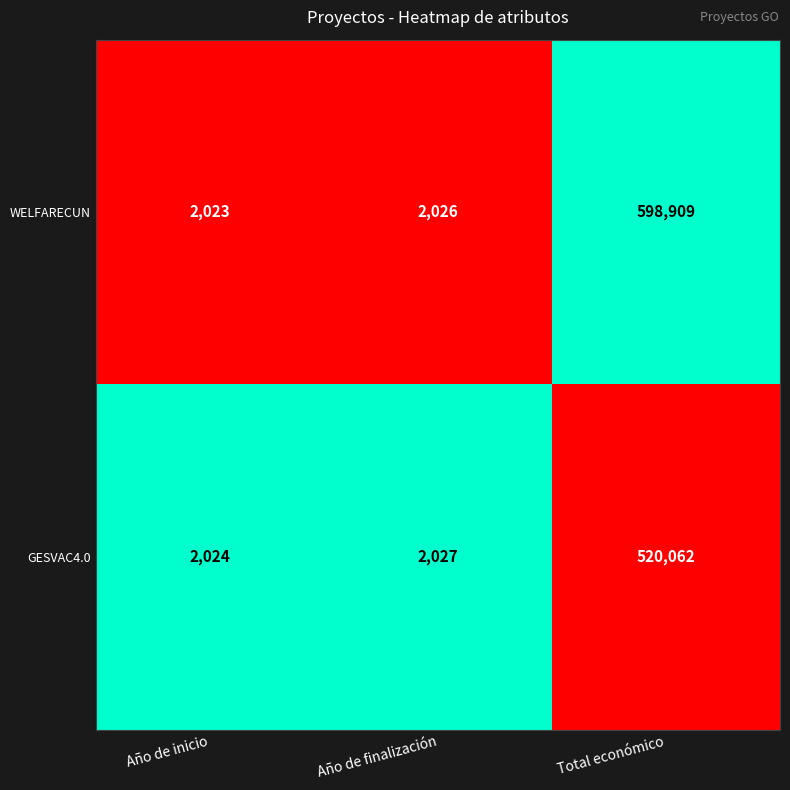

What is the sum of the GESVAC4.0 values at Año de inicio and Año de finalización?

4051